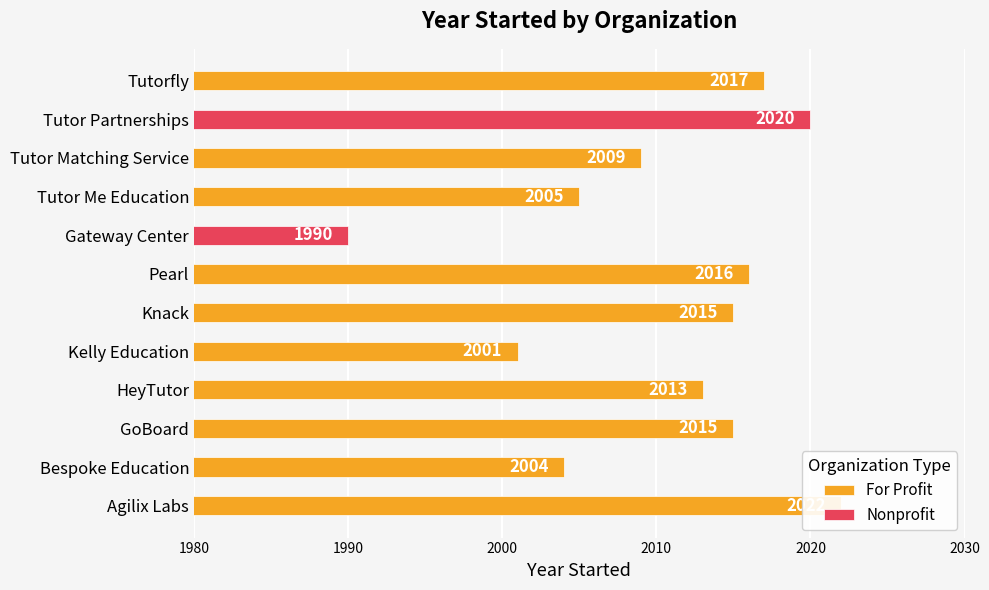

Which label corresponds to the smallest value in the chart?

Gateway Center